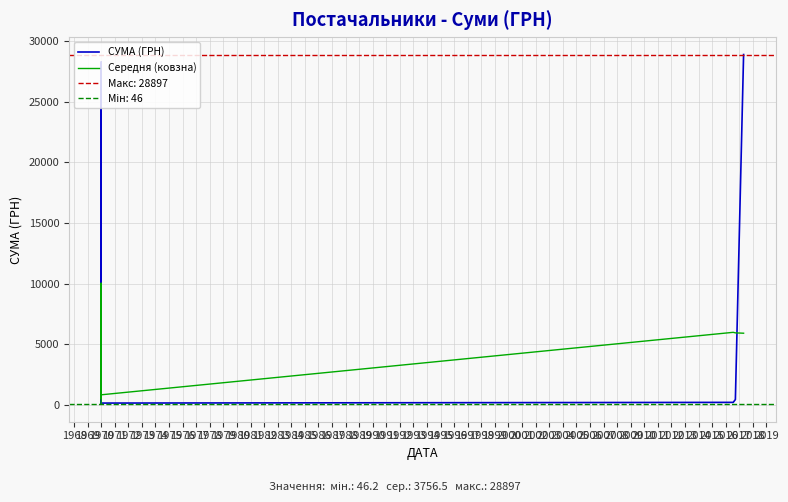

List the series in order of their overall mean, highest first.

СУМА (ГРН), Середня (ковзна)